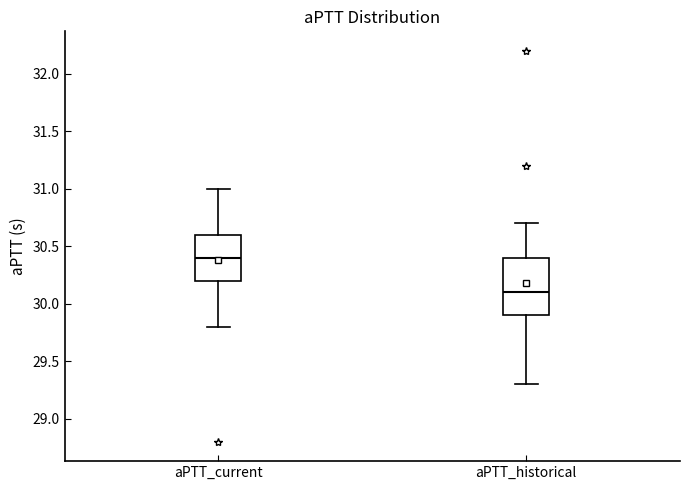

Which box's median line is the lowest?

aPTT_historical